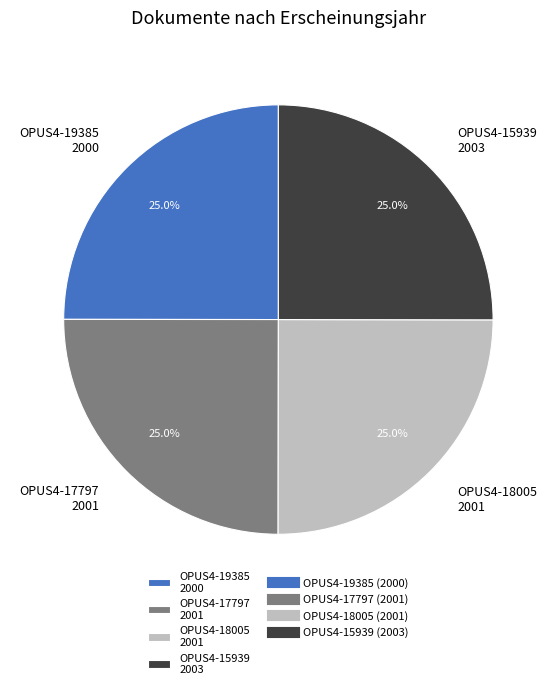

What portion of the pie excludes OPUS4-15939 2003?

75.0%